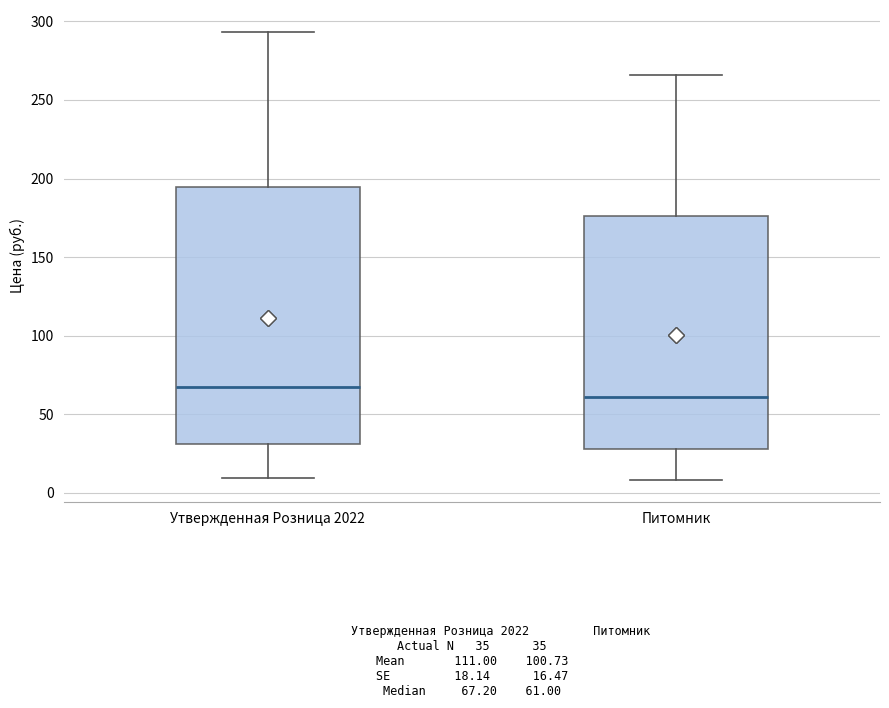

Comparing the boxes themselves (not the whiskers), which one is the tallest?

Утвержденная Розница 2022